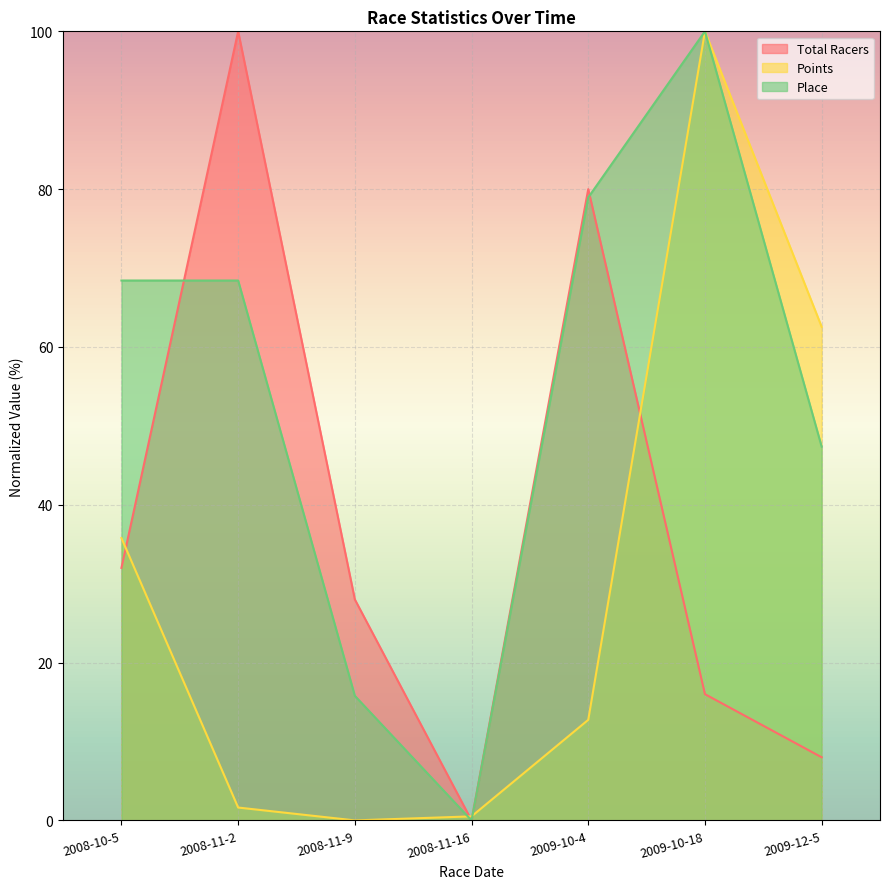

What is the average value of the Total Racers series?

37.7